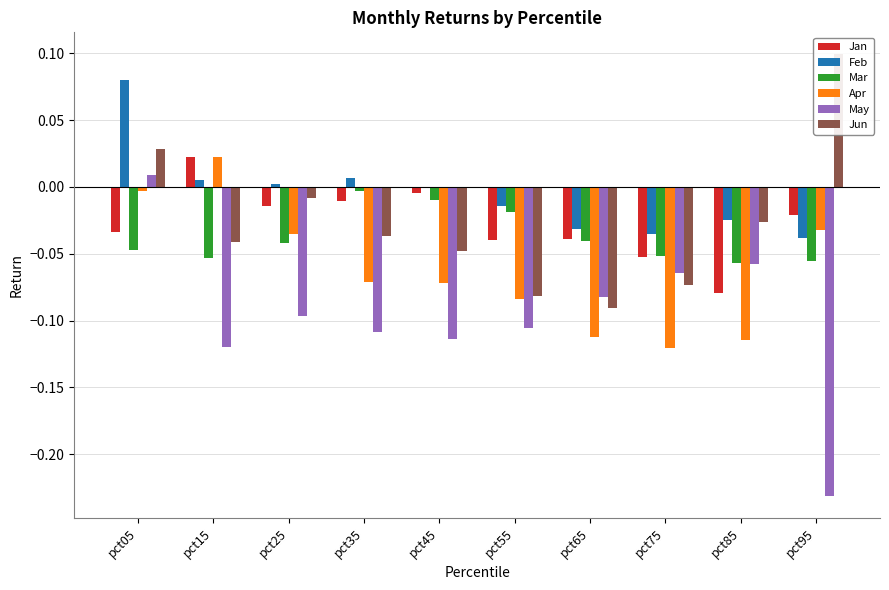

At how many categories does at least one series exceed 0?

5